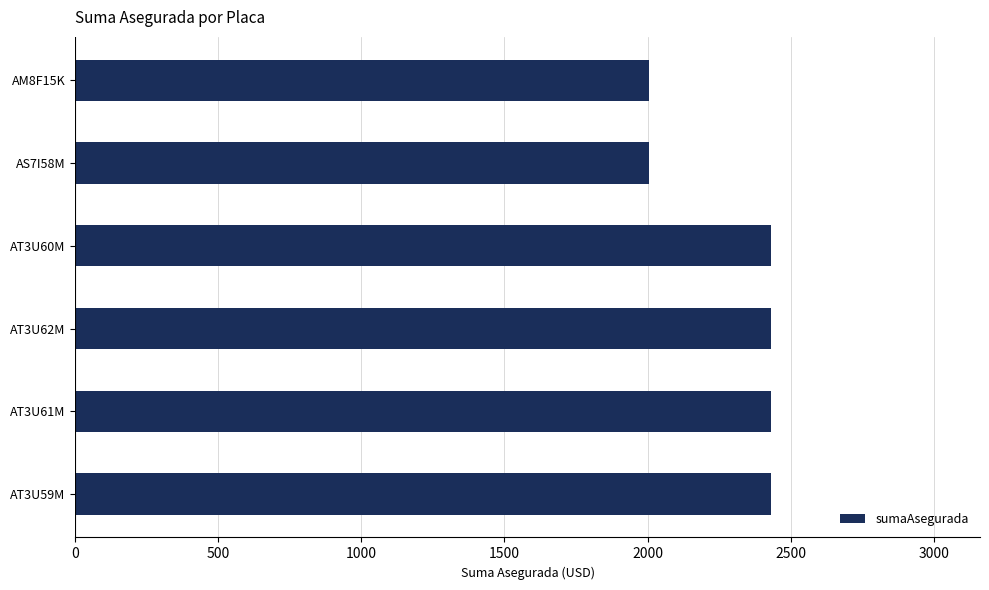

What is the sum of all values?

13741.8